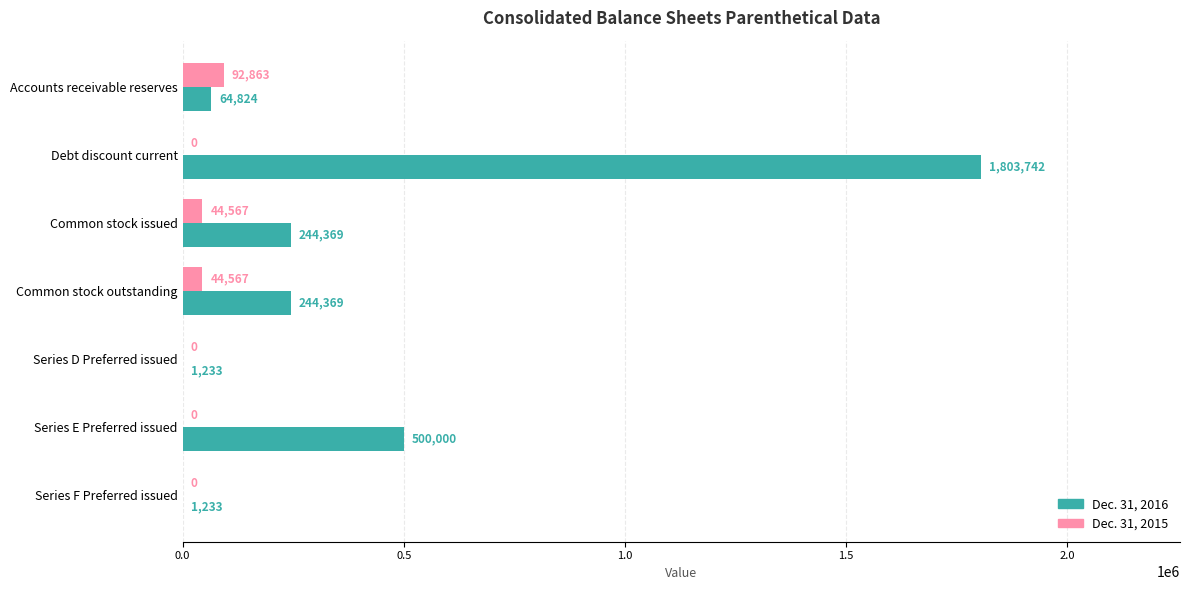

The Dec. 31, 2016 series shows 64824 at Accounts receivable reserves. True or false?

True